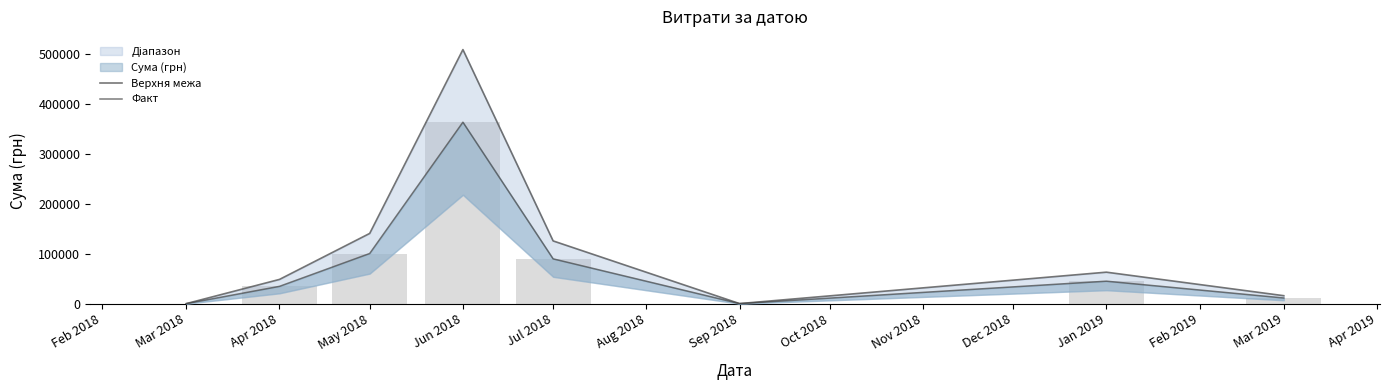

Which series has the largest total across all categories?

Верхня межа